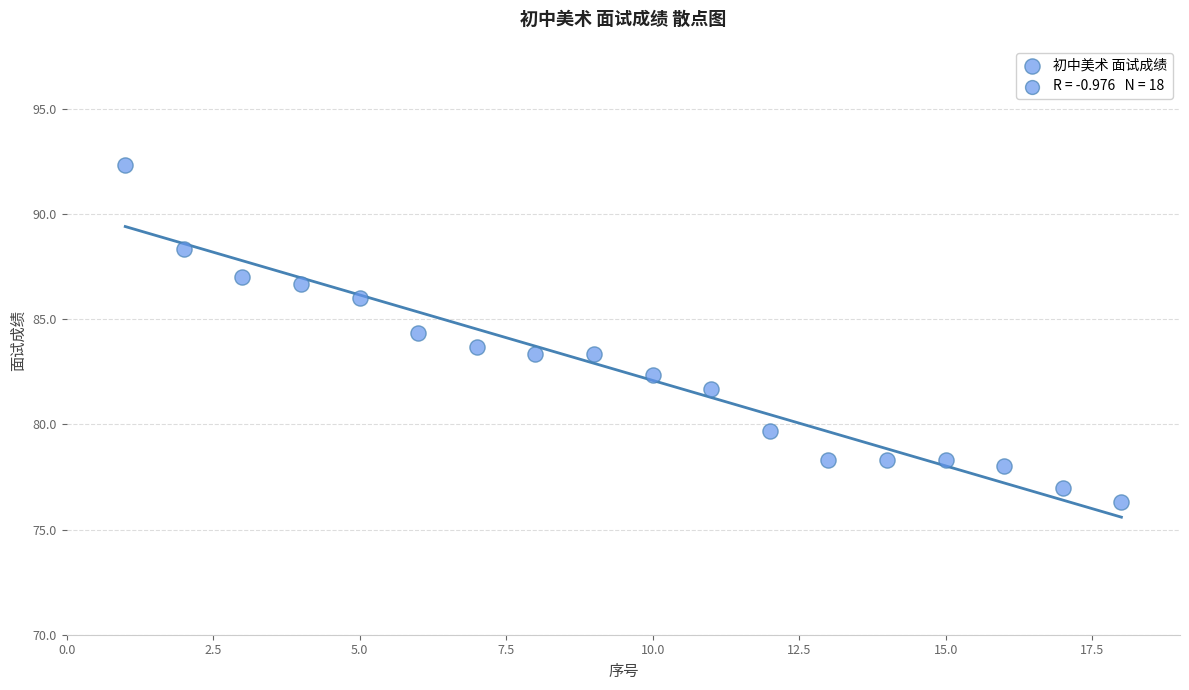

What is the range of Y values (max minus min)?

16.0